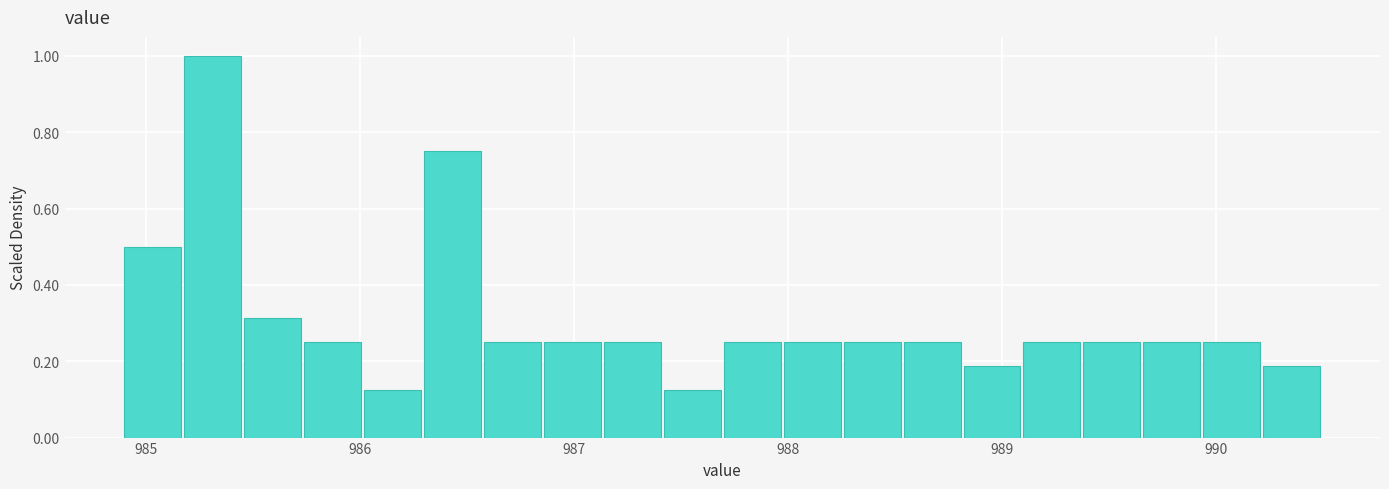

Around what value on the x-axis is the tallest bar? Give the approximate position of its centre, as read against the axis.

985.3